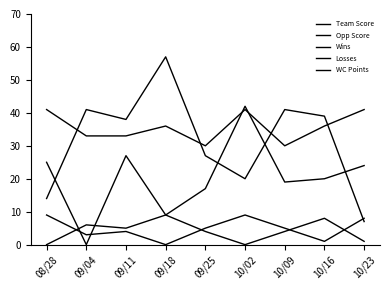

Where does the Team Score series first go above 20?

08/28